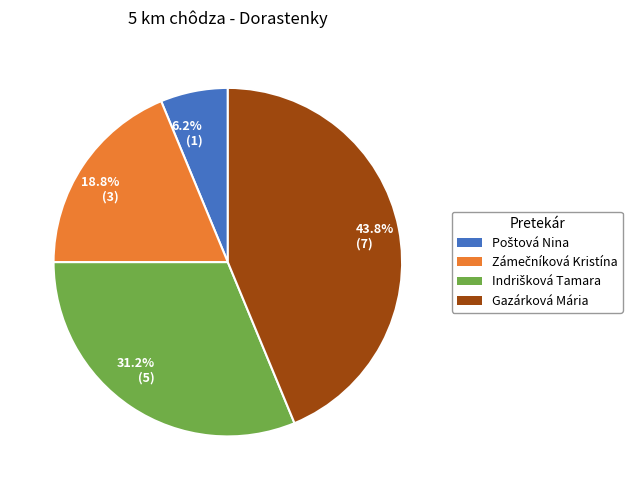

Is there any slice that represents more than half of the pie?

No